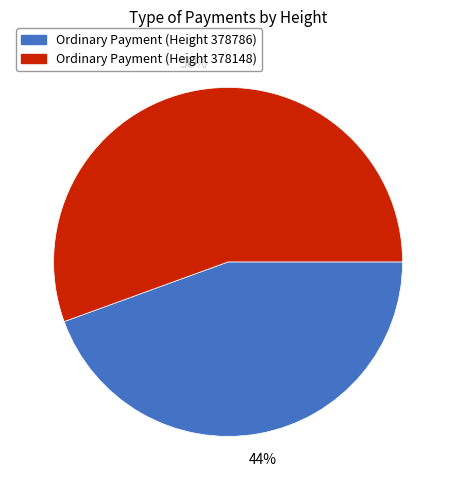

To the nearest percent, what is the average slice percentage?

50%